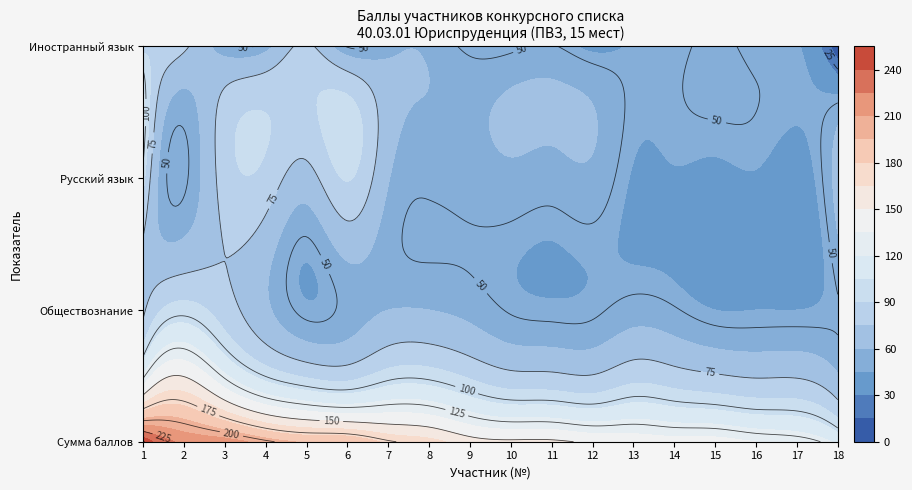

Is the value of 1 at 12 greater than the value of Русский язык at 15?

Yes